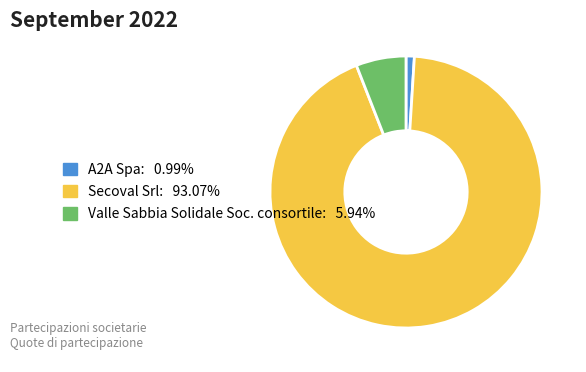

Combined, do A2A Spa and Secoval Srl account for over 50%?

Yes